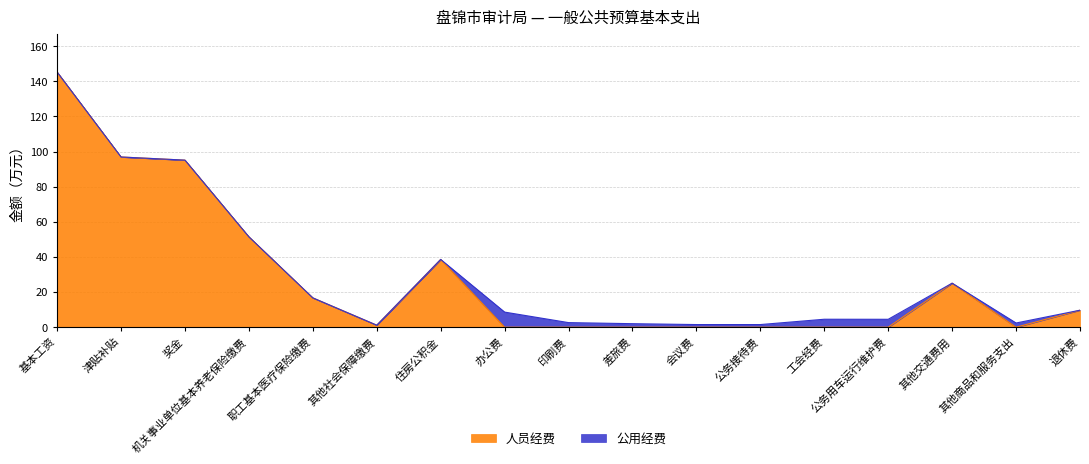

At which category is the sum across all series the highest?

基本工资